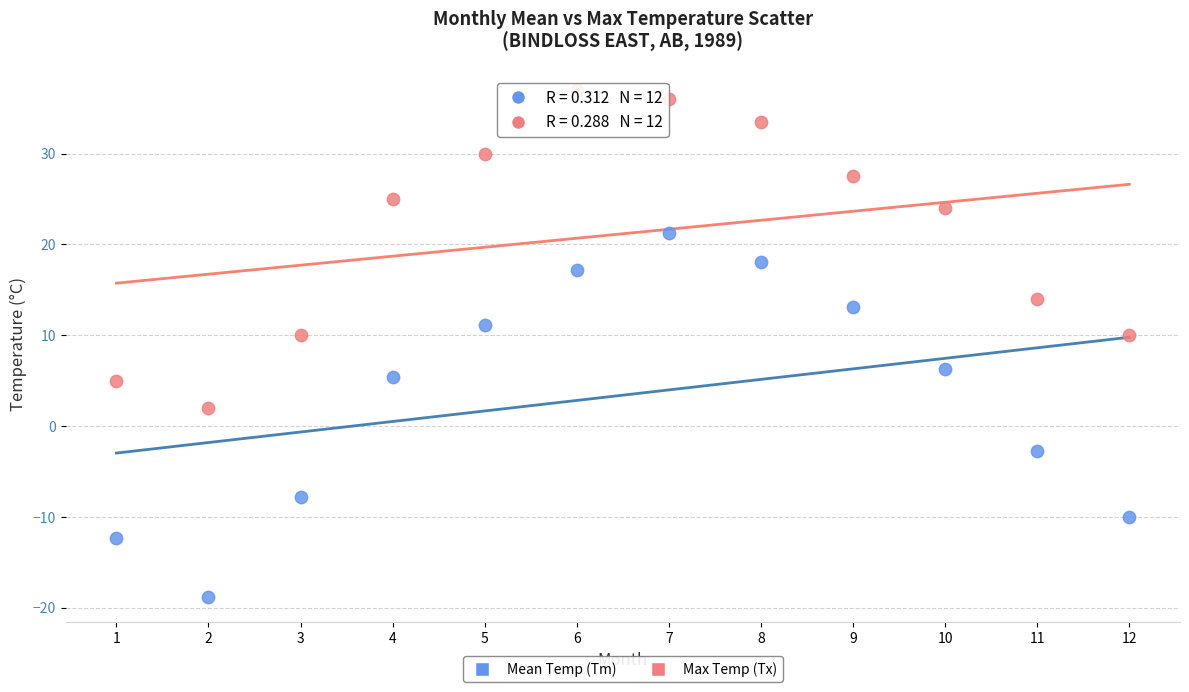

What are all the series names shown in the legend?

Mean Temp (Tm), Max Temp (Tx)